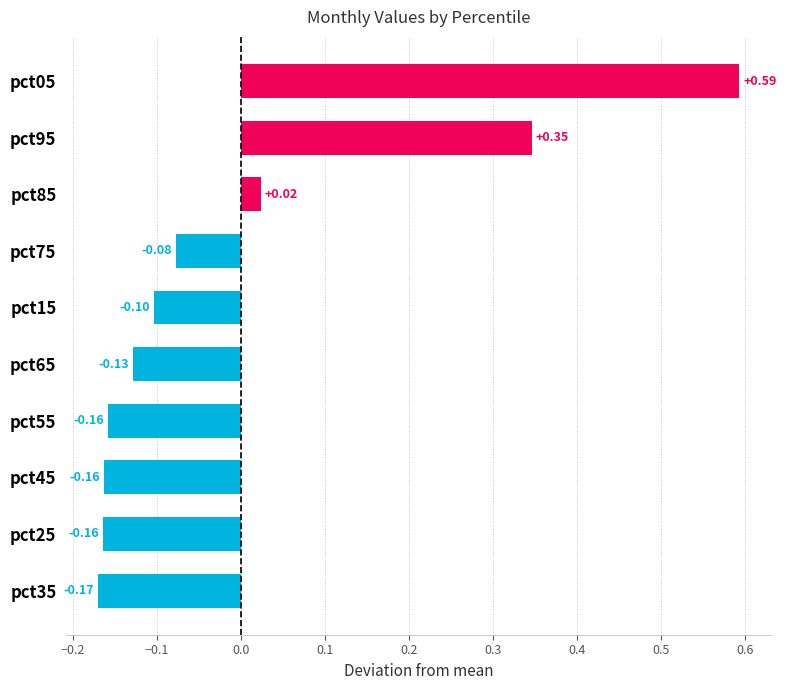

How many bars are there in total?

10